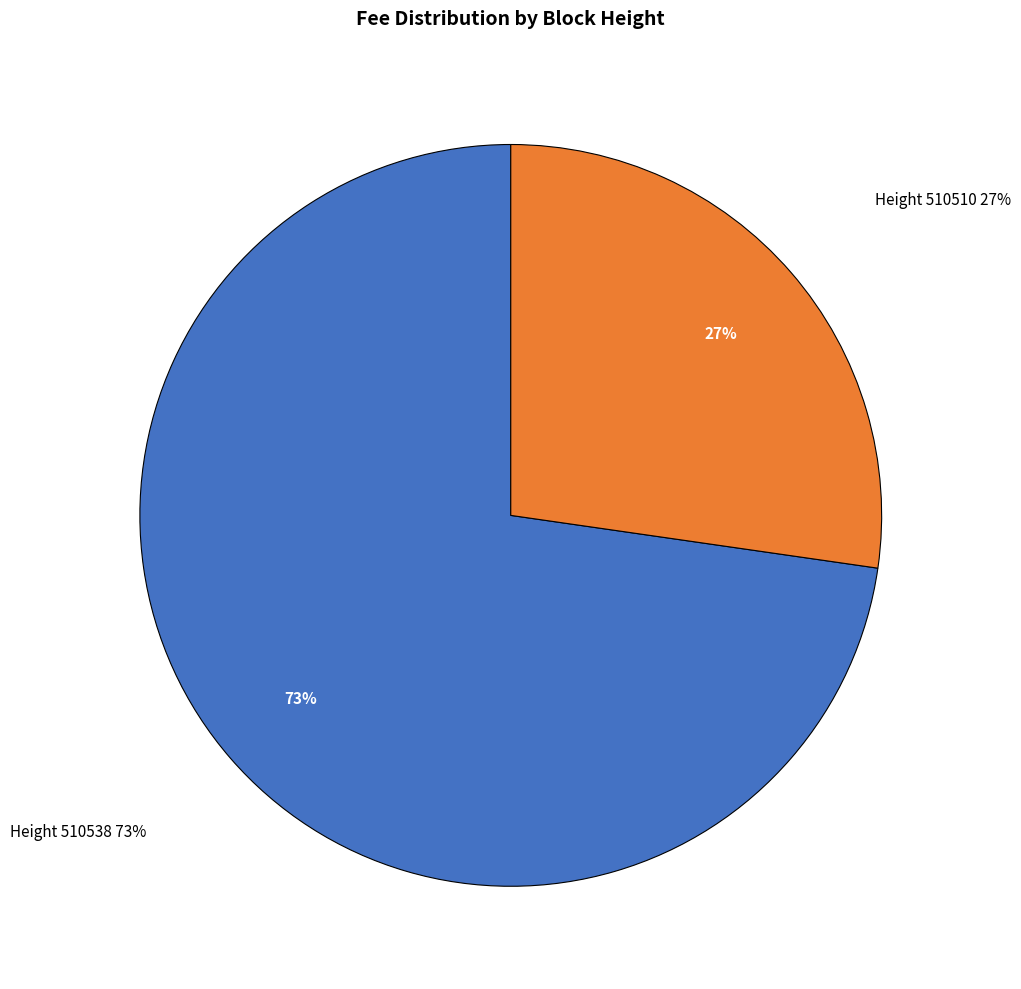

Does 510510 account for over 50% of the chart?

No